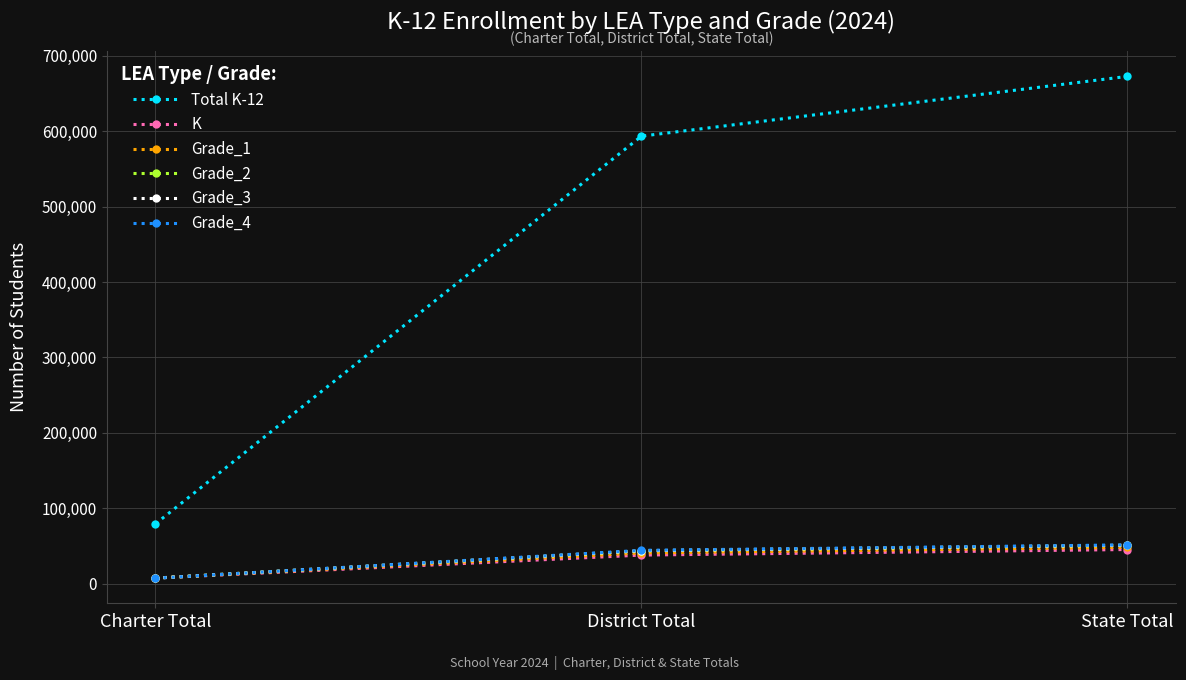

Where is Grade_4 nearest to the value 29302?

District Total